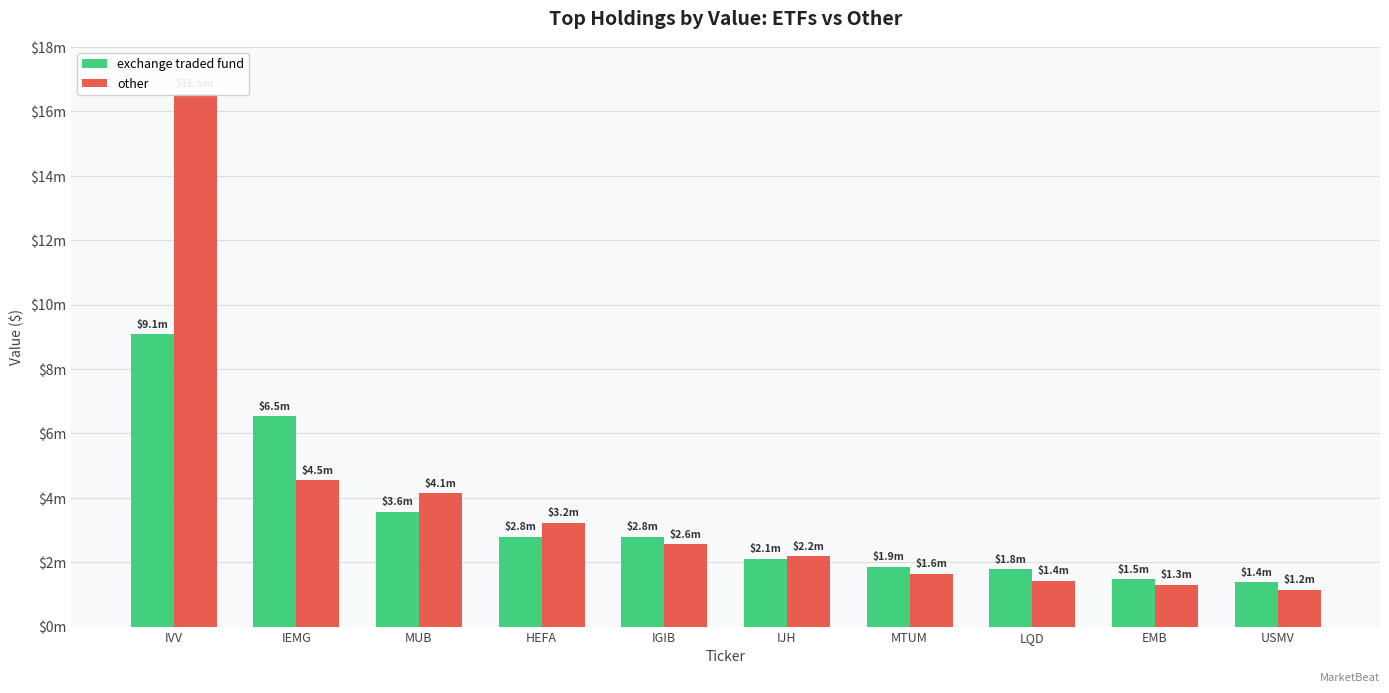

At how many categories does at least one series exceed 13279290?

1